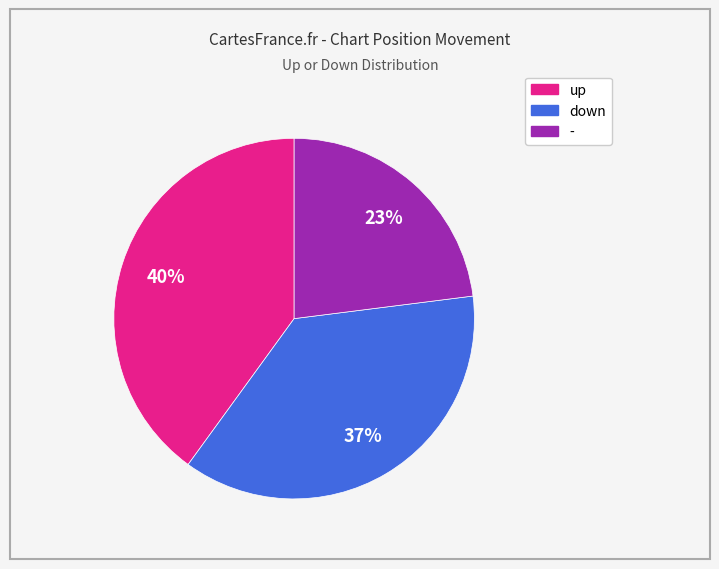

How many slices are in this pie chart?

3